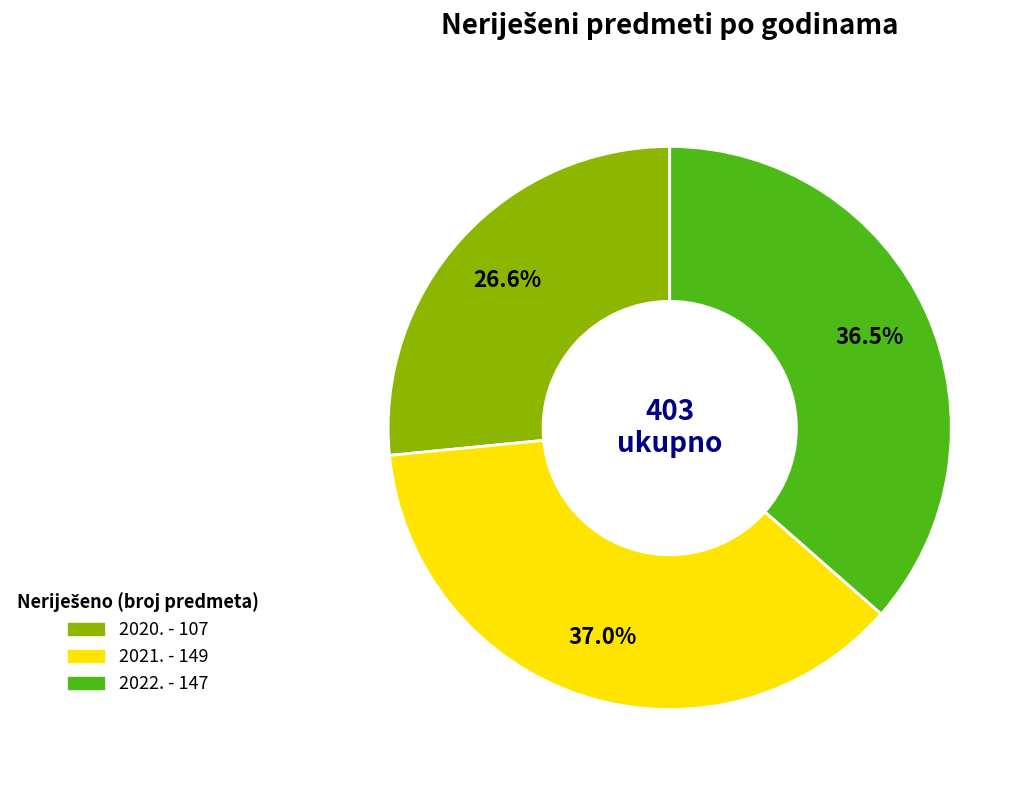

Between 2022. and 2020., which is larger?

2022.